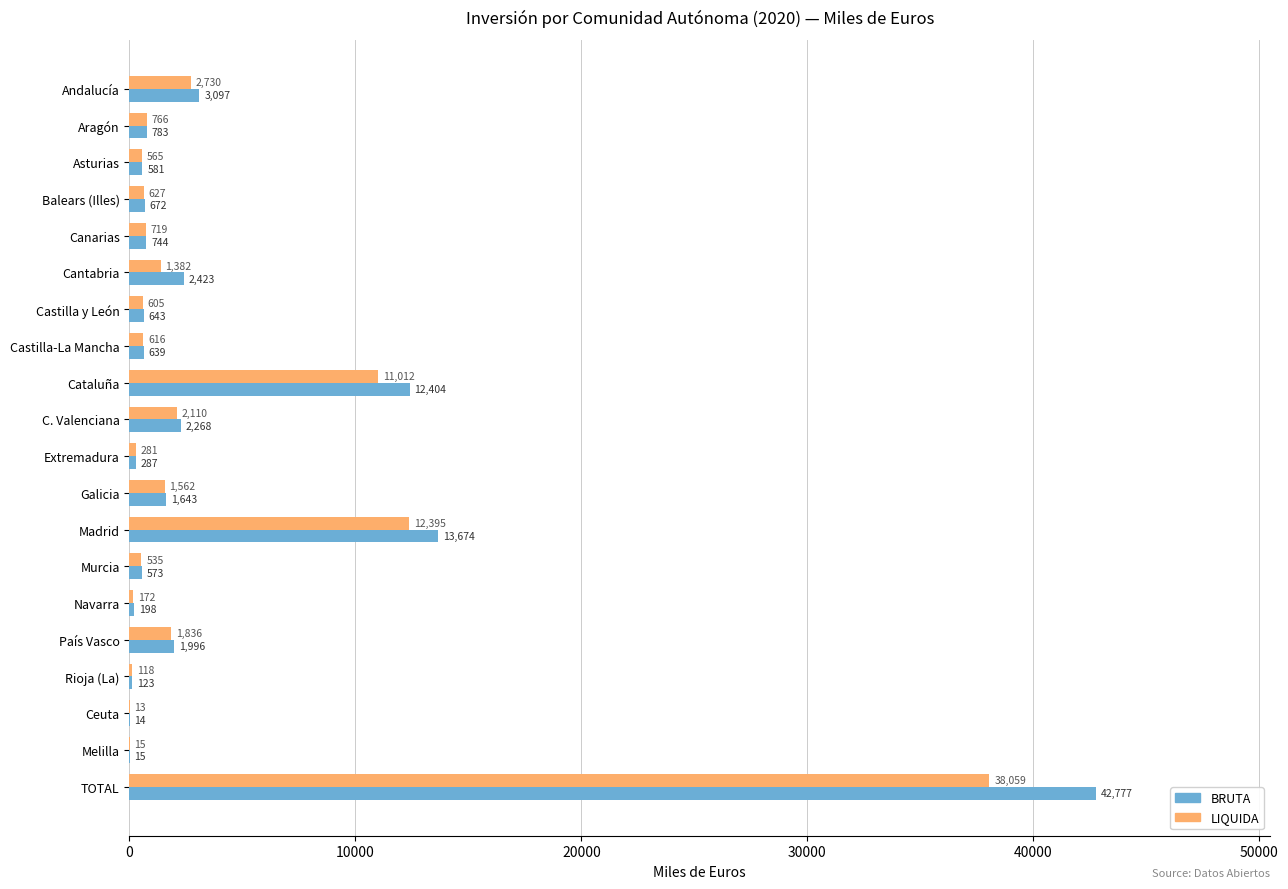

How many distinct data groups are displayed?

2